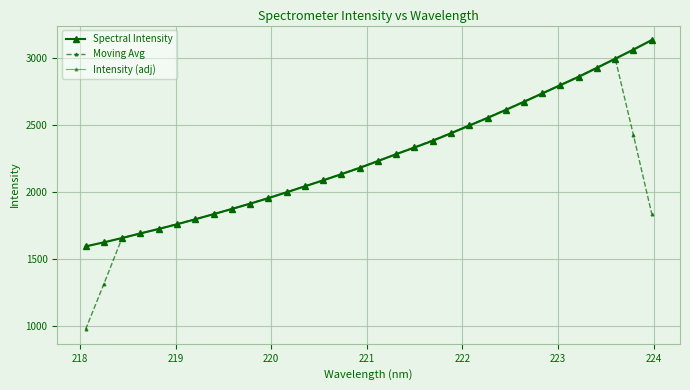

Count the number of data series in this chart.

3